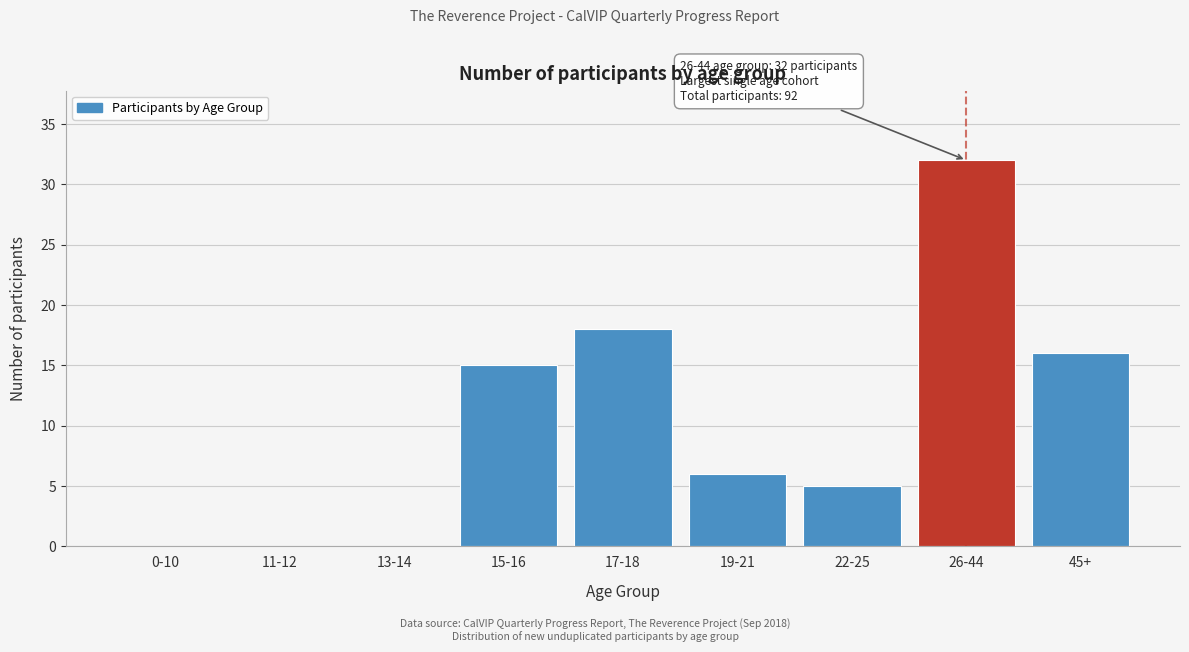

Reading left to right, what are all the values shown in this chart?

0-10=0	11-12=0	13-14=0	15-16=15	17-18=18	19-21=6	22-25=5	26-44=32	45+=16